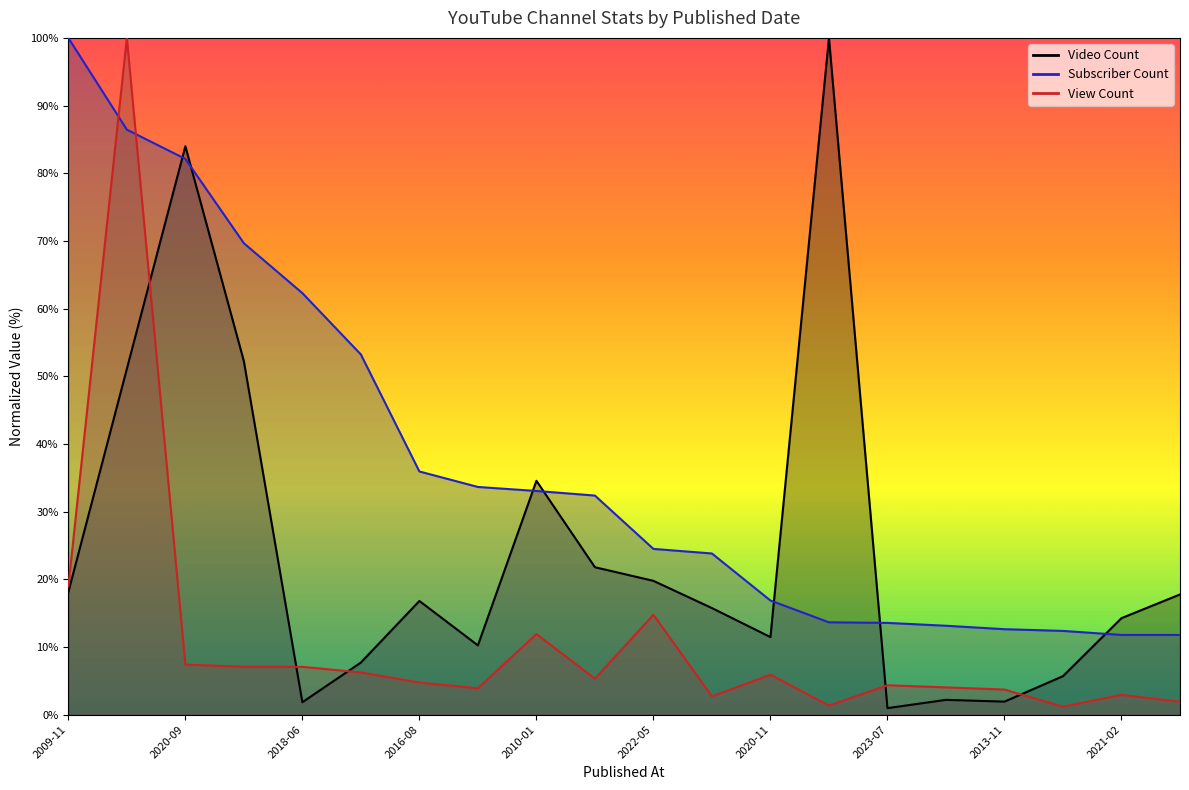

Rank the series at 2020-07-05 from lowest to highest value.

View Count, Subscriber Count, Video Count